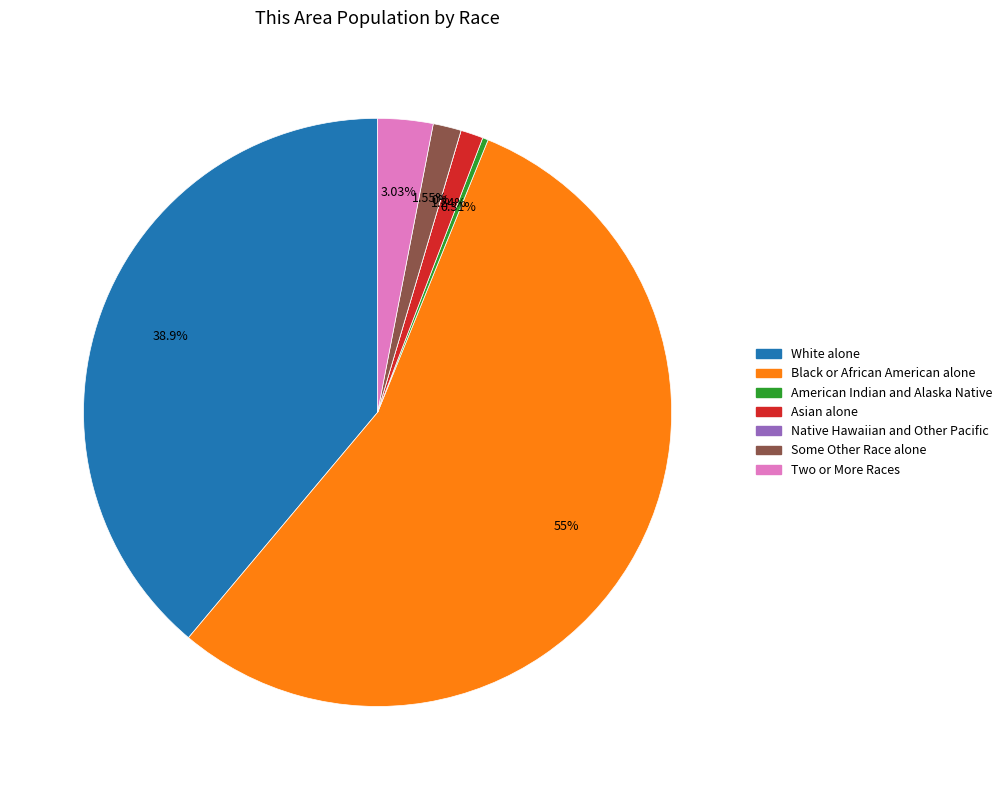

To the nearest percent, what is the difference between the Some Other Race alone and White alone slice percentages?

37%